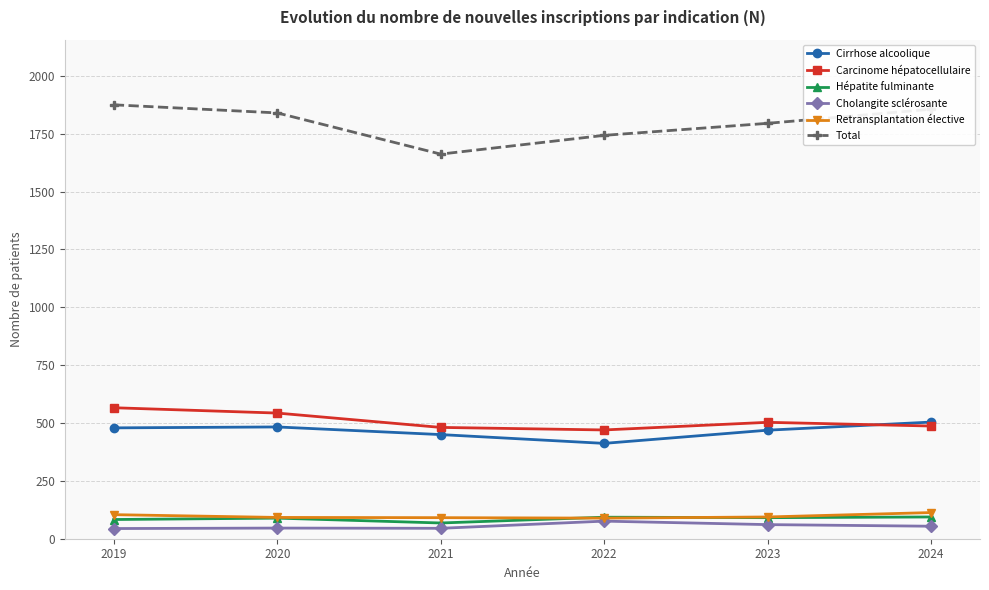

Which series has the largest range (max minus min)?

Total